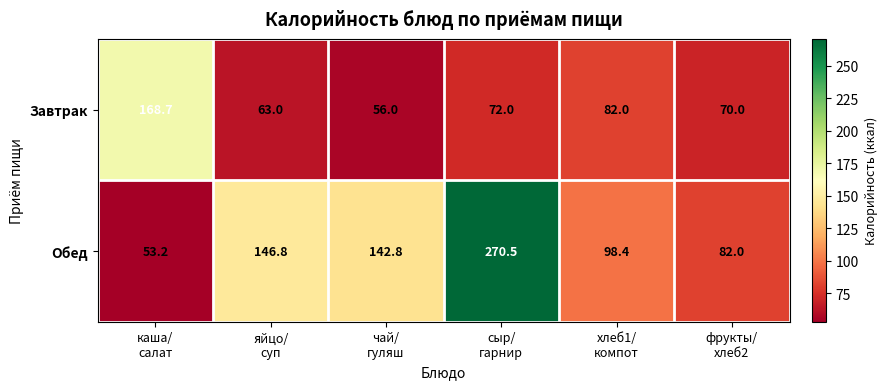

Which series changed the most between каша/
салат and сыр/
гарнир?

Обед